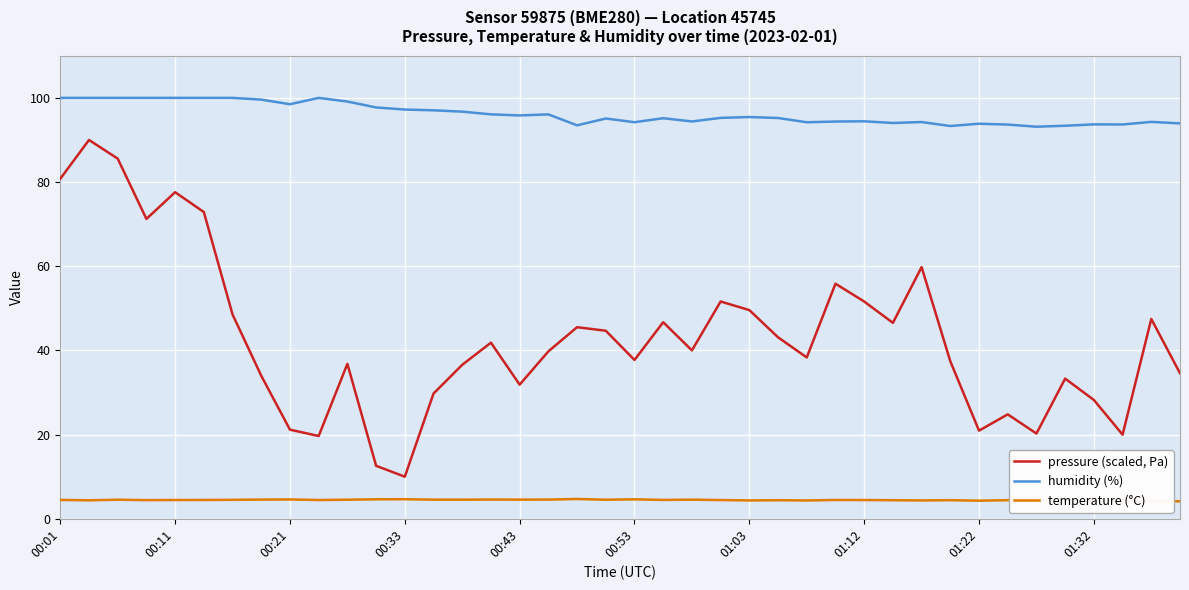

What is the maximum value for pressure (scaled, Pa)?

90.0